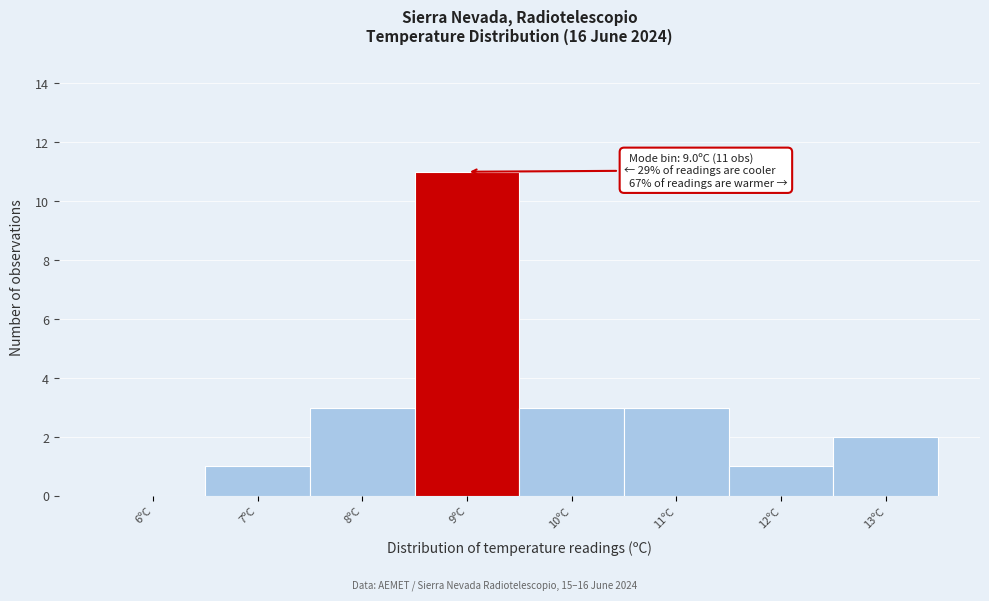

Over which range of the x-axis is the bar tallest?

8.5 to 9.5